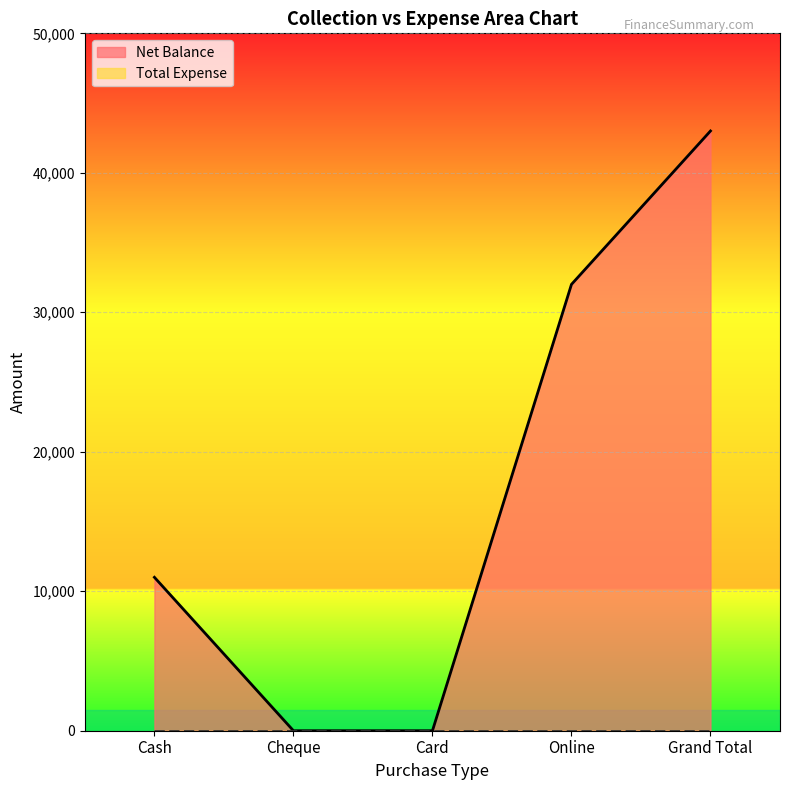

True or false: the data shows 54402 at Online.

False